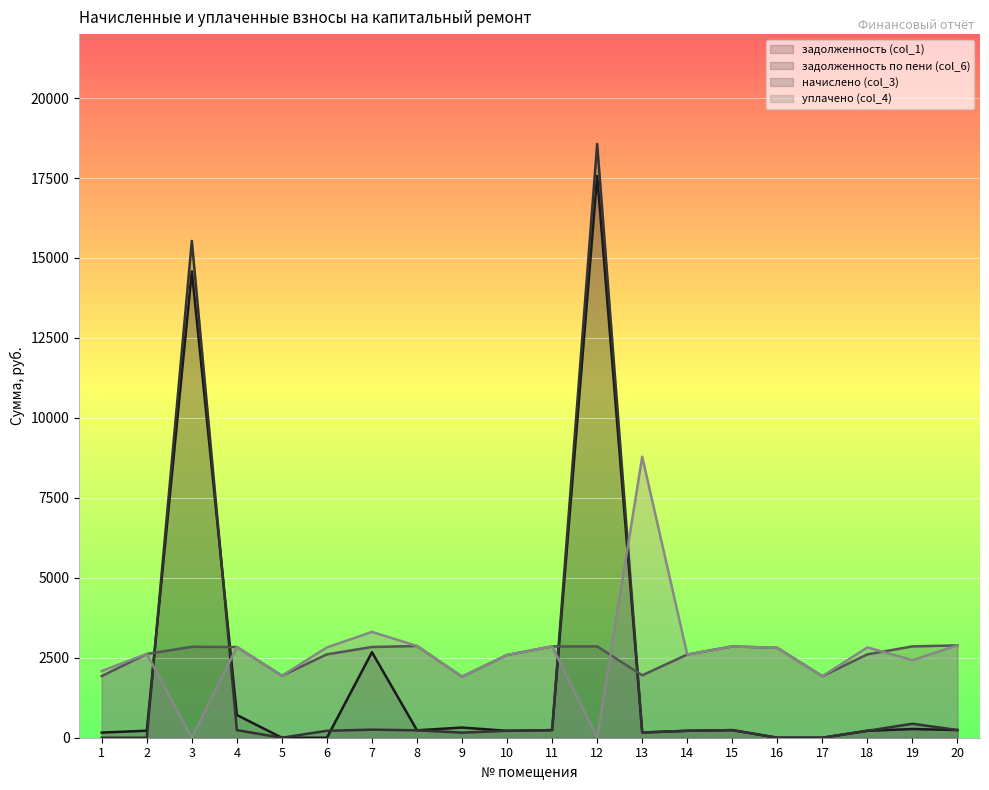

The уплачено (col_4) series shows 2811.1 at 16. True or false?

True